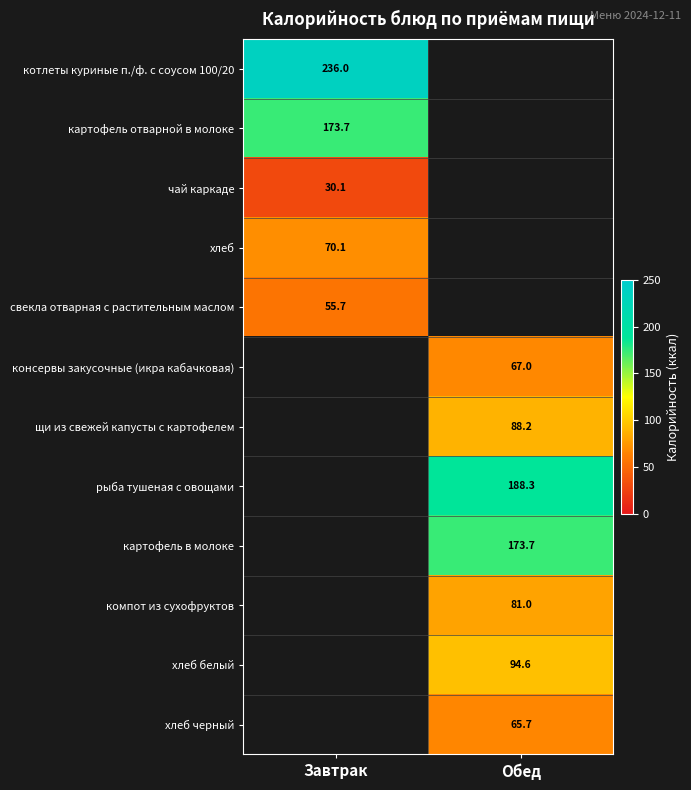

Is the value of чай каркаде at Завтрак greater than the value of картофель отварной в молоке at Завтрак?

No